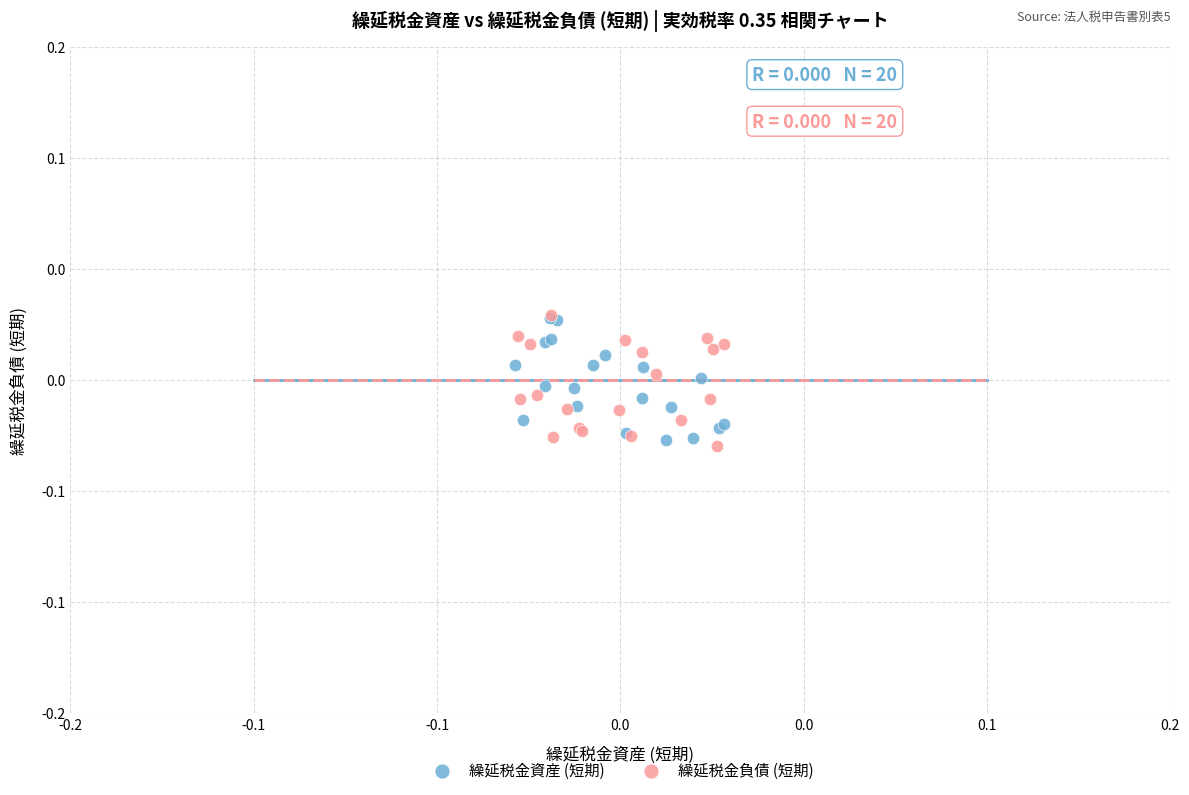

Which series reaches the minimum Y coordinate?

繰延税金負債 (短期)